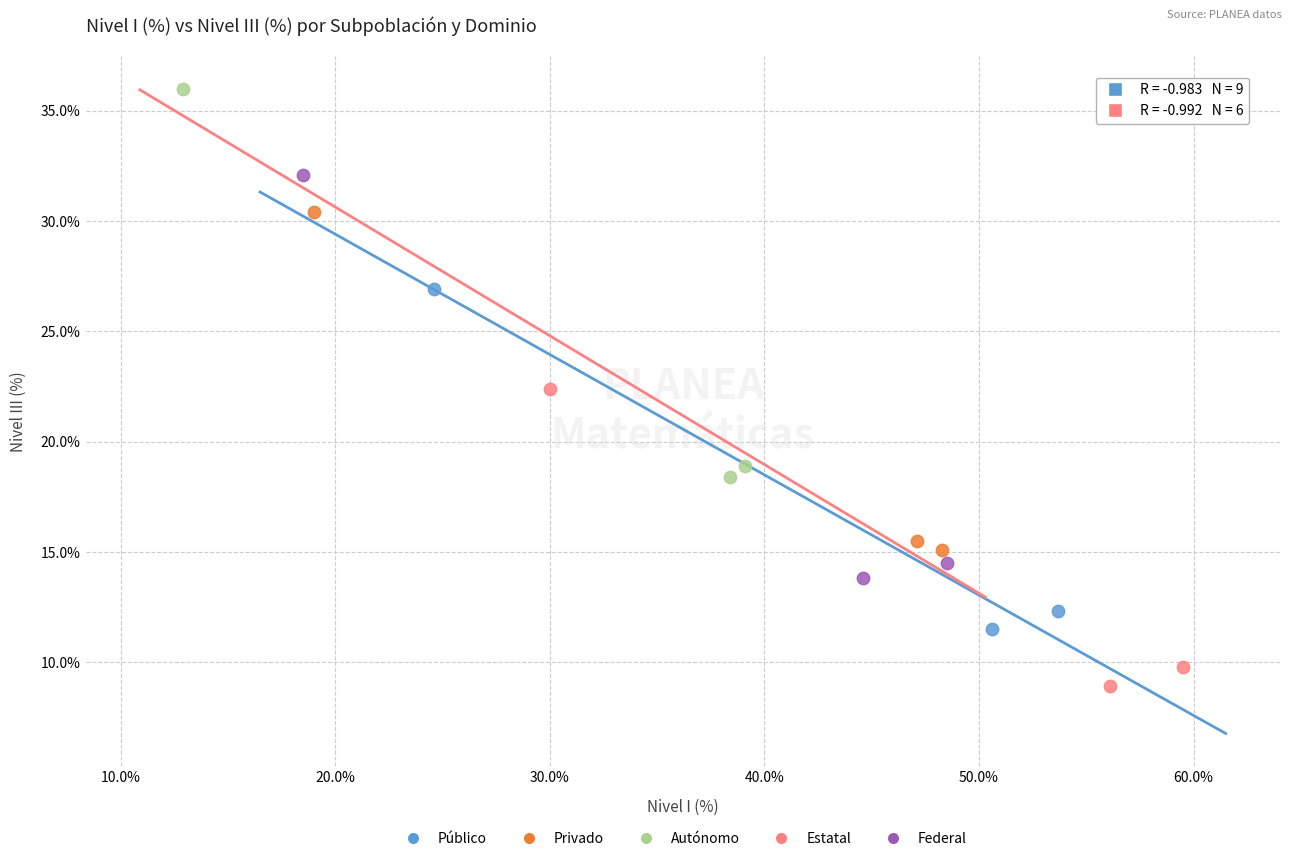

Which series contains the highest Y value?

Autónomo